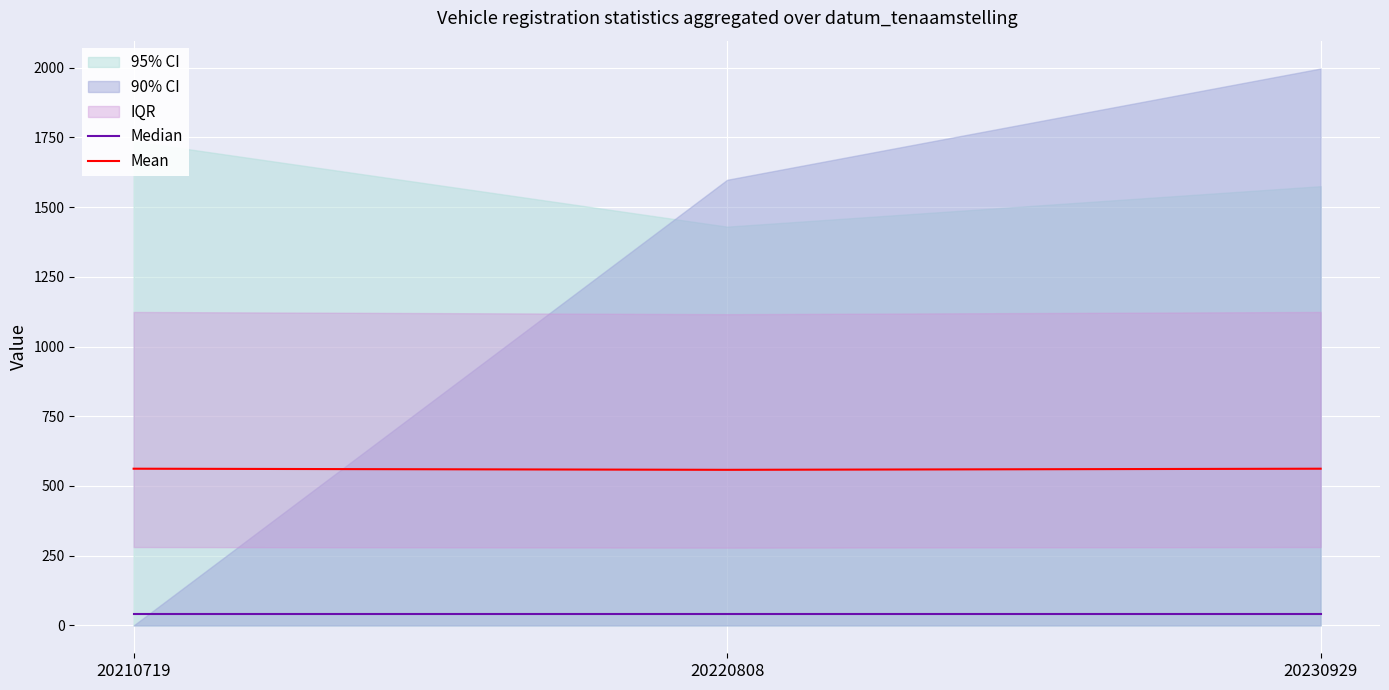

List the series in order of their overall mean, lowest first.

Median, Mean